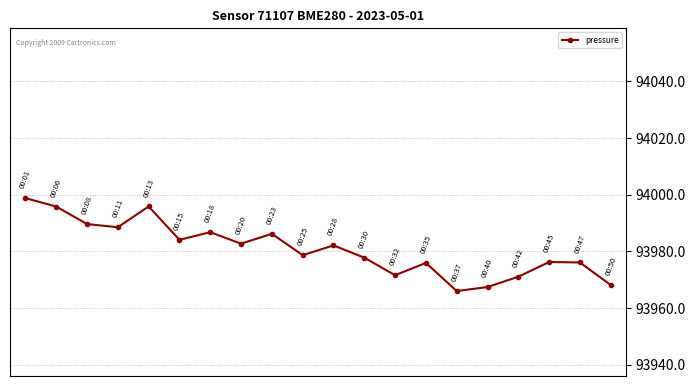

Is this an area chart (filled region under the line)?

No